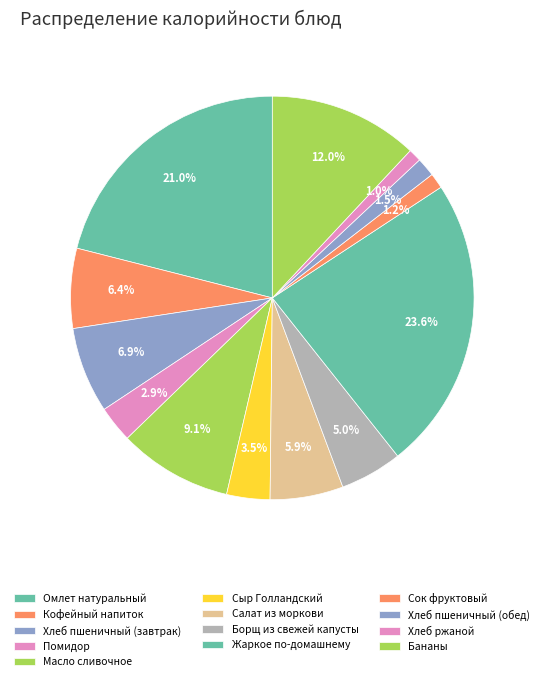

Combined, what portion of the pie is Салат из моркови and Масло сливочное?

15.0%